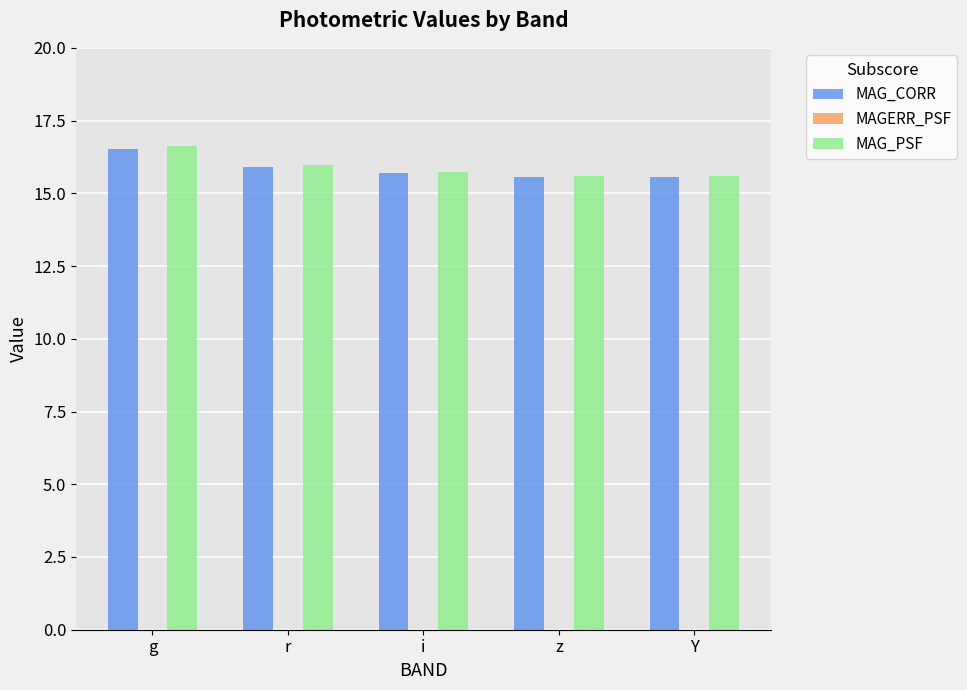

Which label corresponds to the largest value in the chart?

g